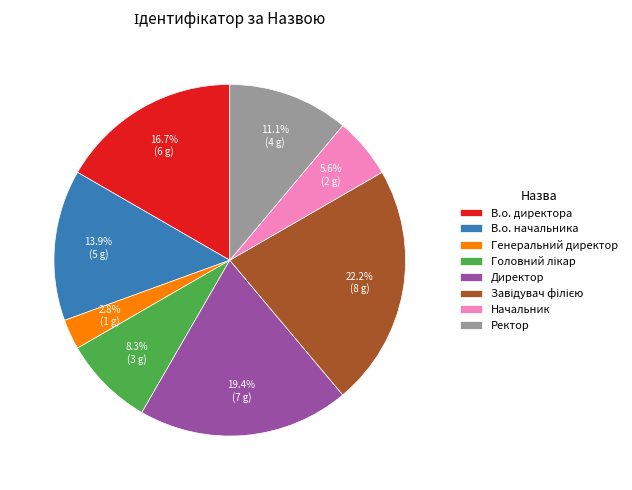

Is there a majority slice in this chart?

No